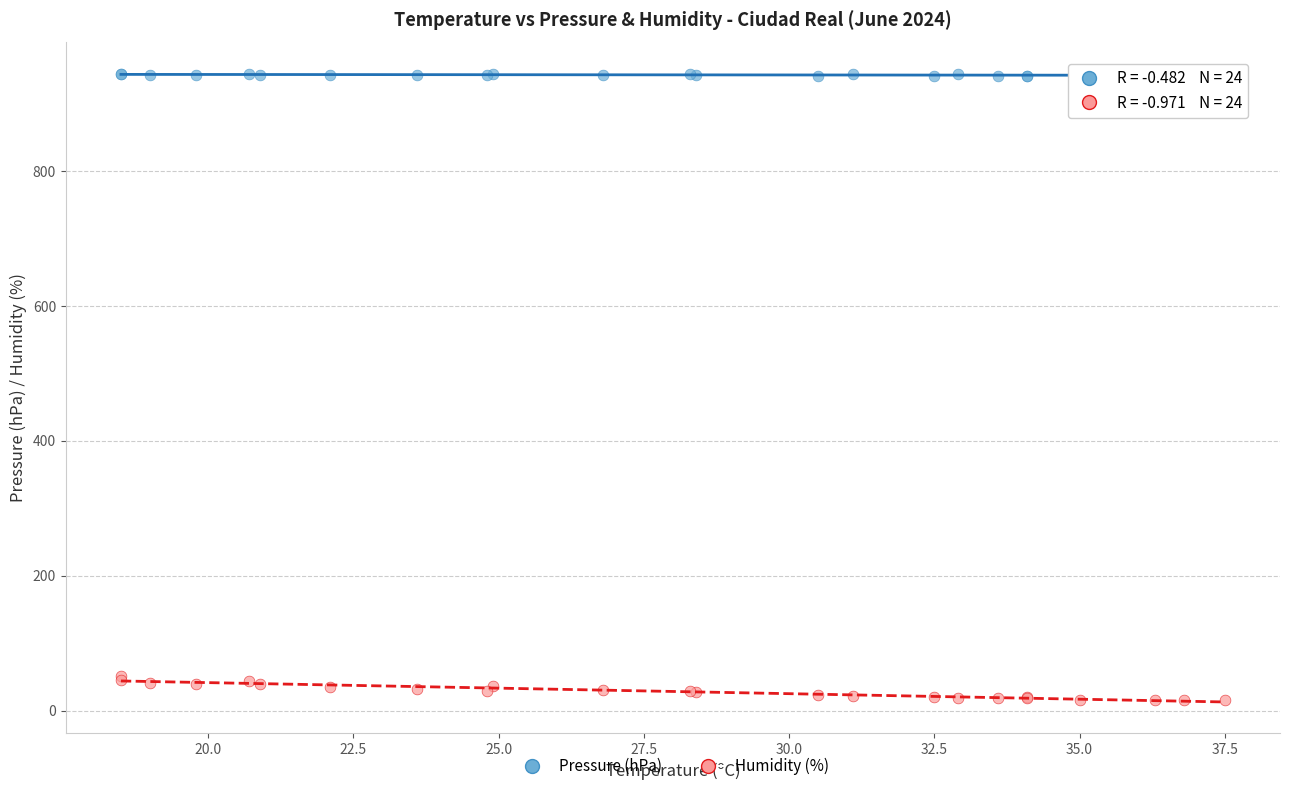

Which series reaches the minimum Y coordinate?

Humidity (%)